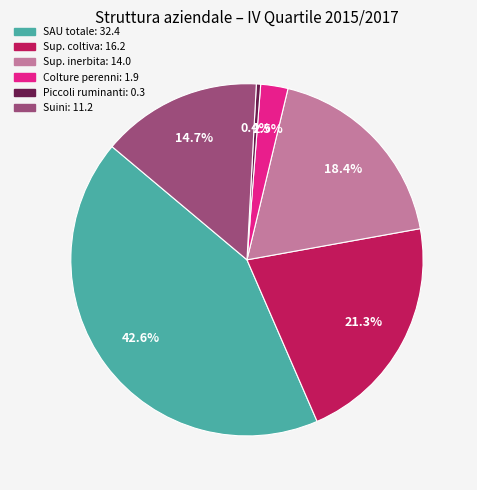

Is there any slice that represents more than half of the pie?

No